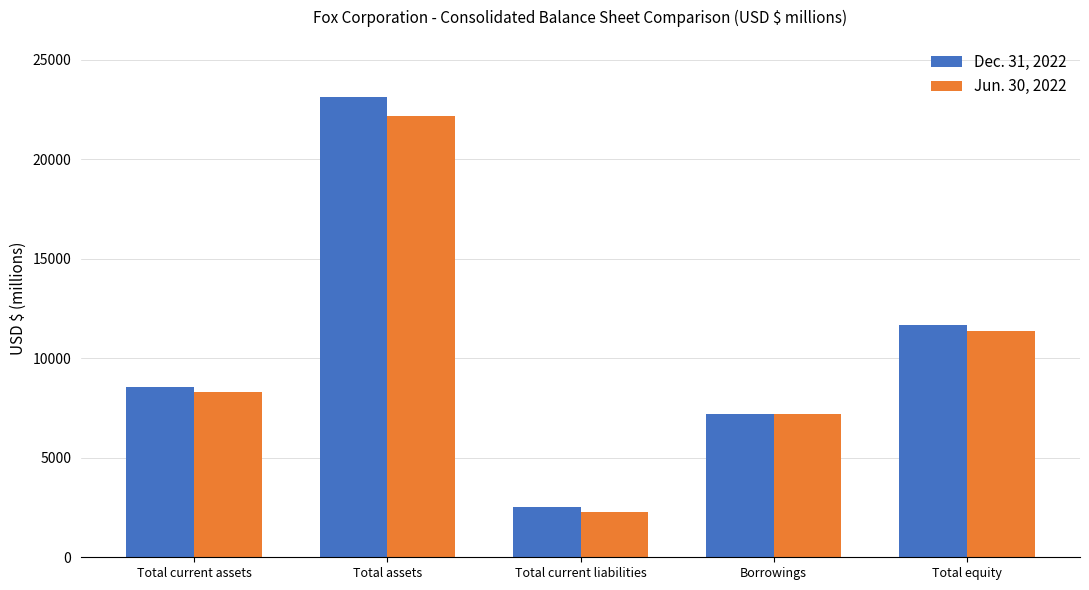

Reading right to left, extract all data points from this chart.

Dec. 31, 2022: 11676	7208	2543	23126	8571
Jun. 30, 2022: 11375	7206	2296	22185	8281